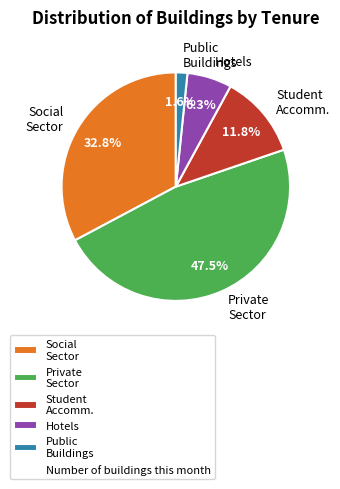

What portion of the pie excludes Private Sector?

52.5%